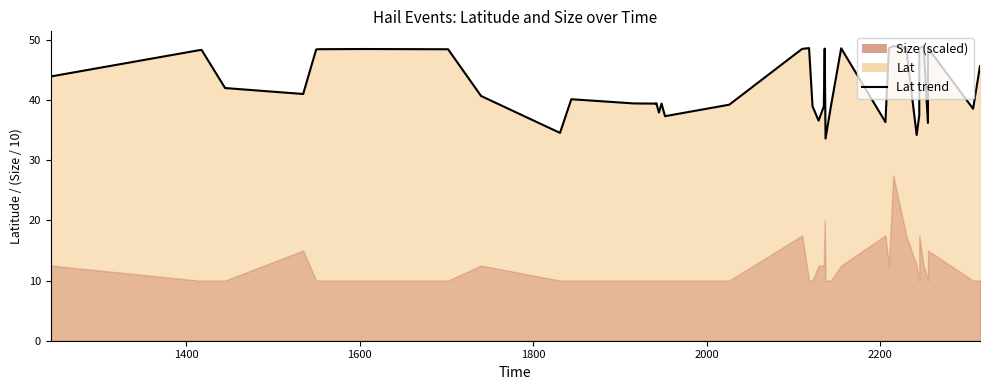

What is the greatest value displayed?

49.0